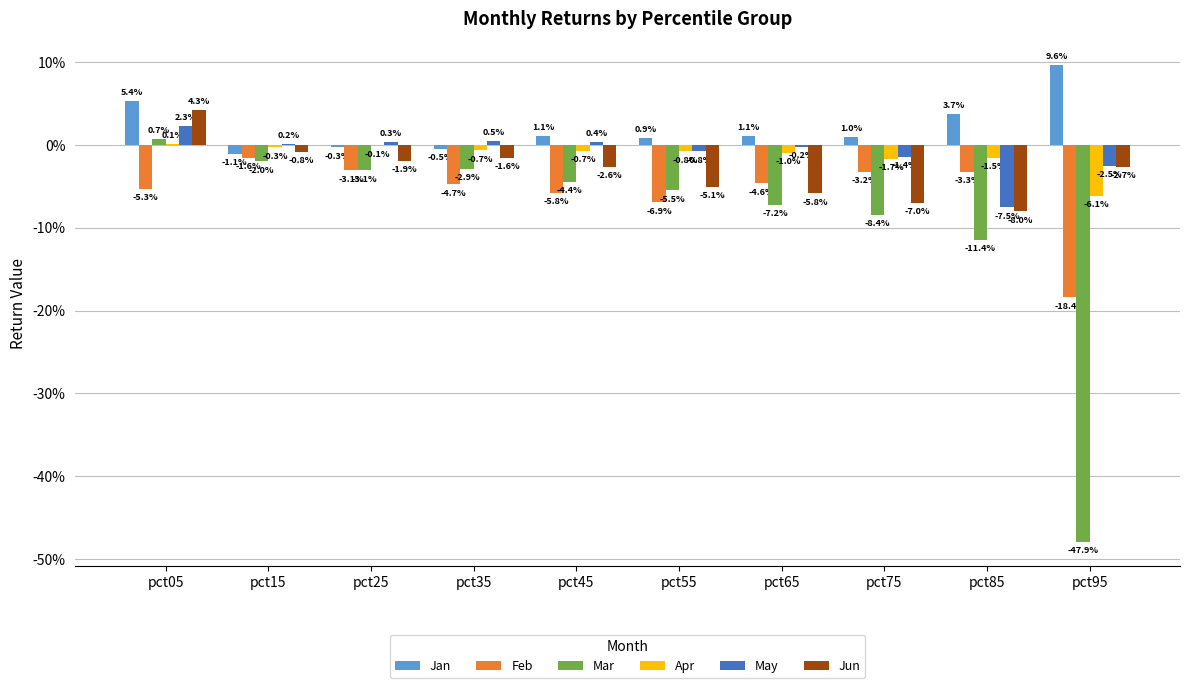

At how many categories does at least one series exceed 0?

10